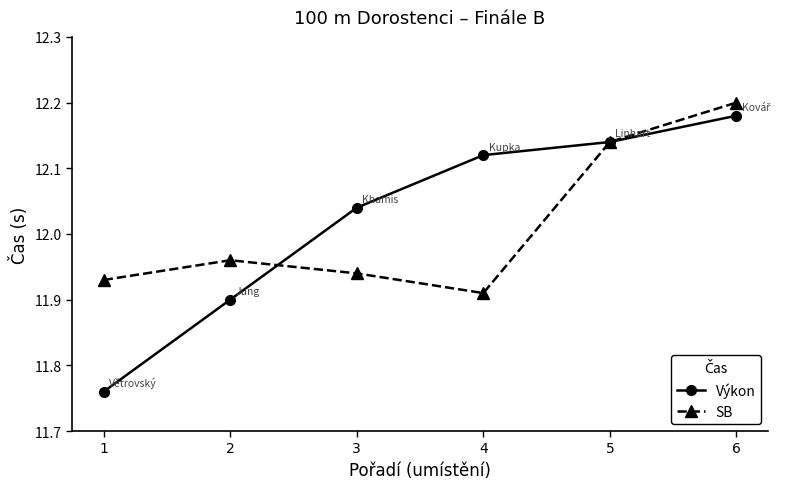

How many lines are shown in the chart?

2